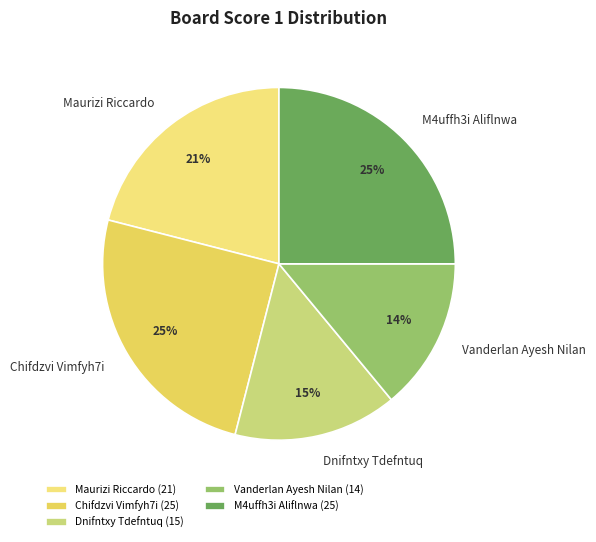

To the nearest percent, what portion does Maurizi Riccardo represent?

21%